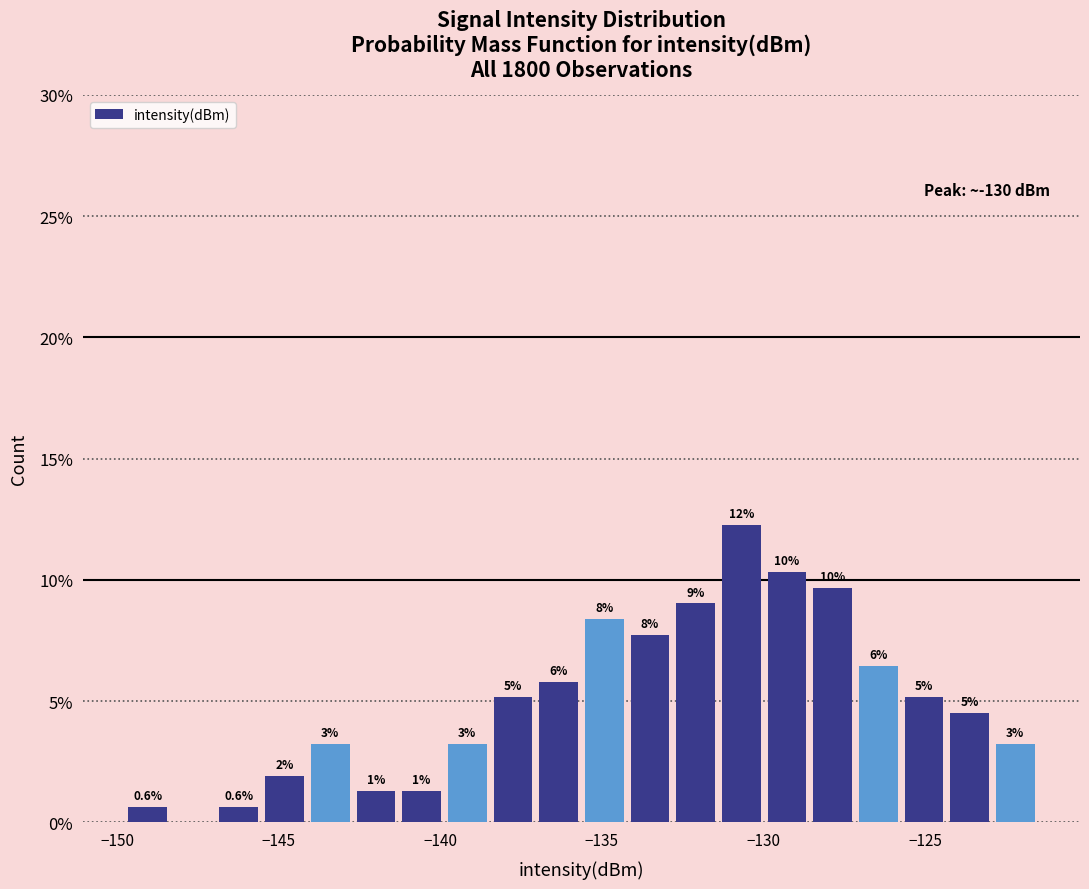

Around what value on the x-axis is the tallest bar? Give the approximate position of its centre, as read against the axis.

-130.5